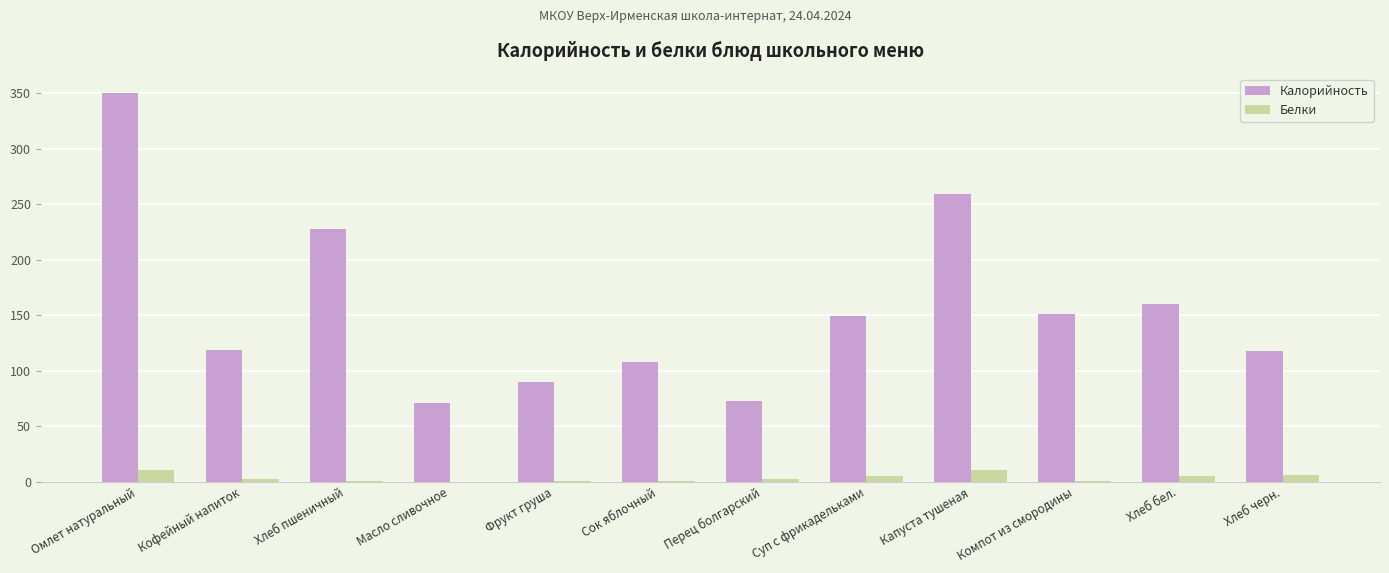

Which series changed the most between Компот из смородины and Хлеб черн.?

Калорийность